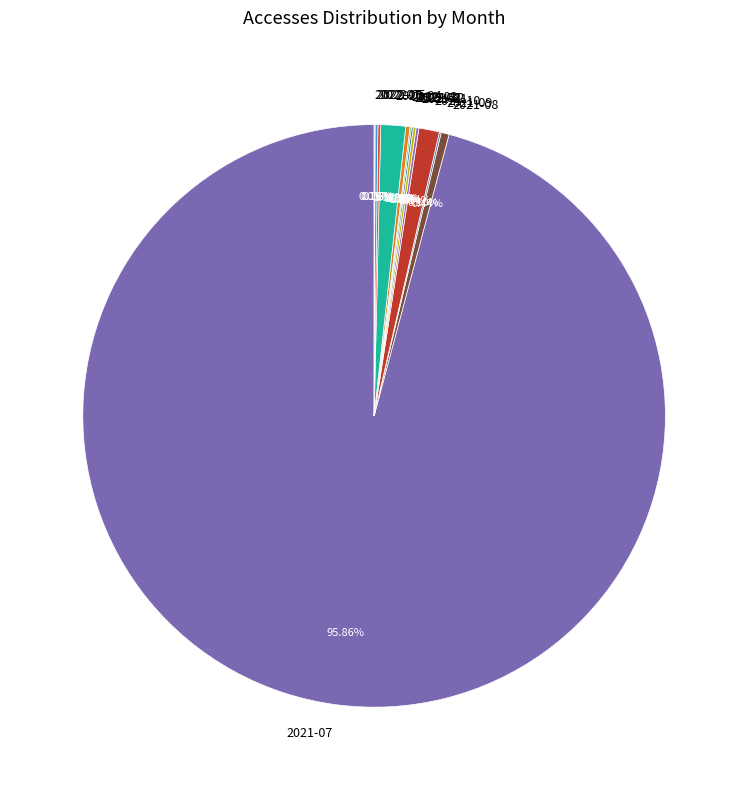

Is there any slice that represents more than half of the pie?

Yes